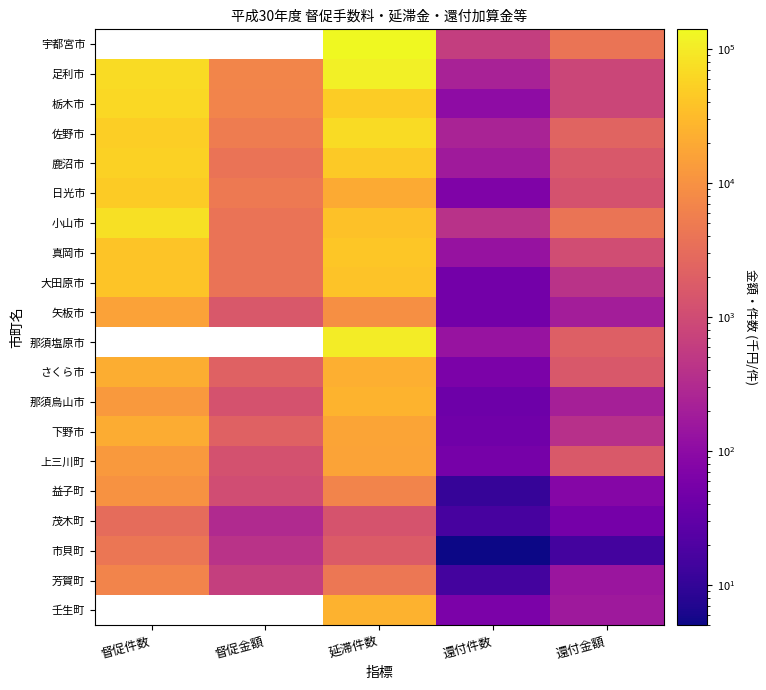

Is it true that 下野市 equals 11387.6 at 延滞件数?

False